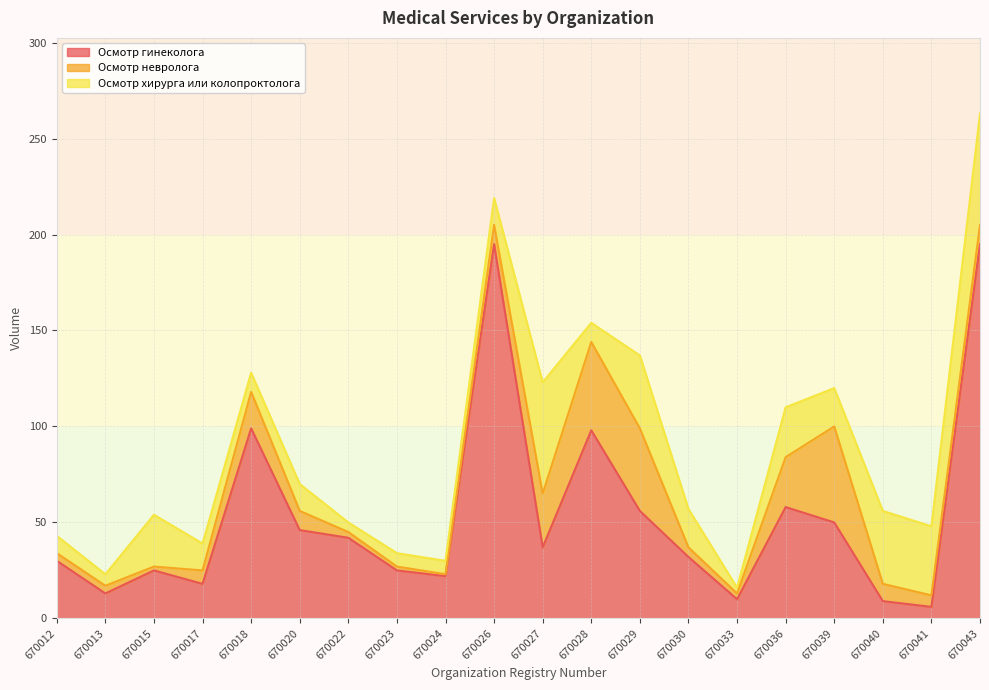

Is it true that Осмотр хирурга или колопроктолога equals 18 at 670017?

False